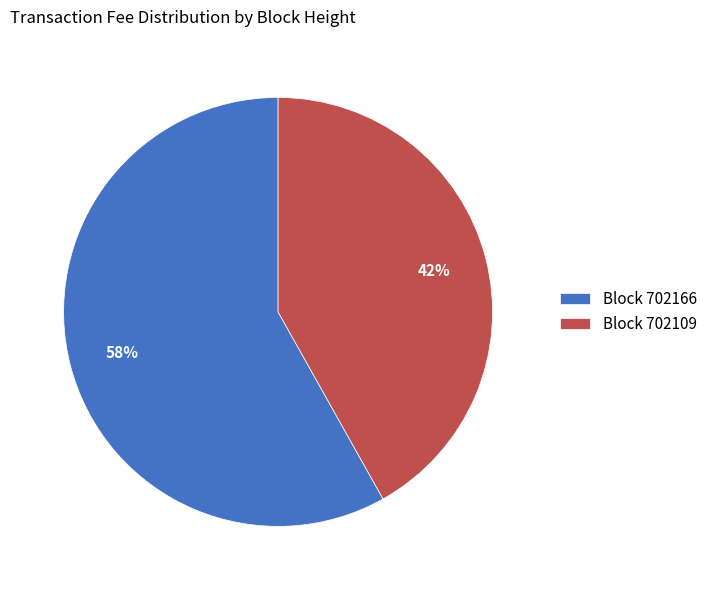

Rank the categories by value from highest to lowest.

Block 702166, Block 702109